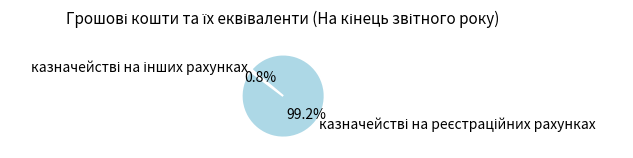

Is there any slice that represents more than half of the pie?

Yes